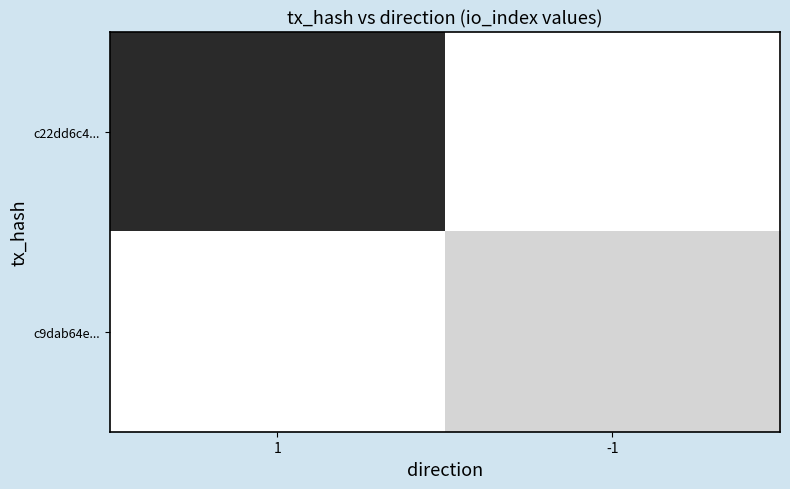

Which series has the widest spread of values?

c22dd6c4...